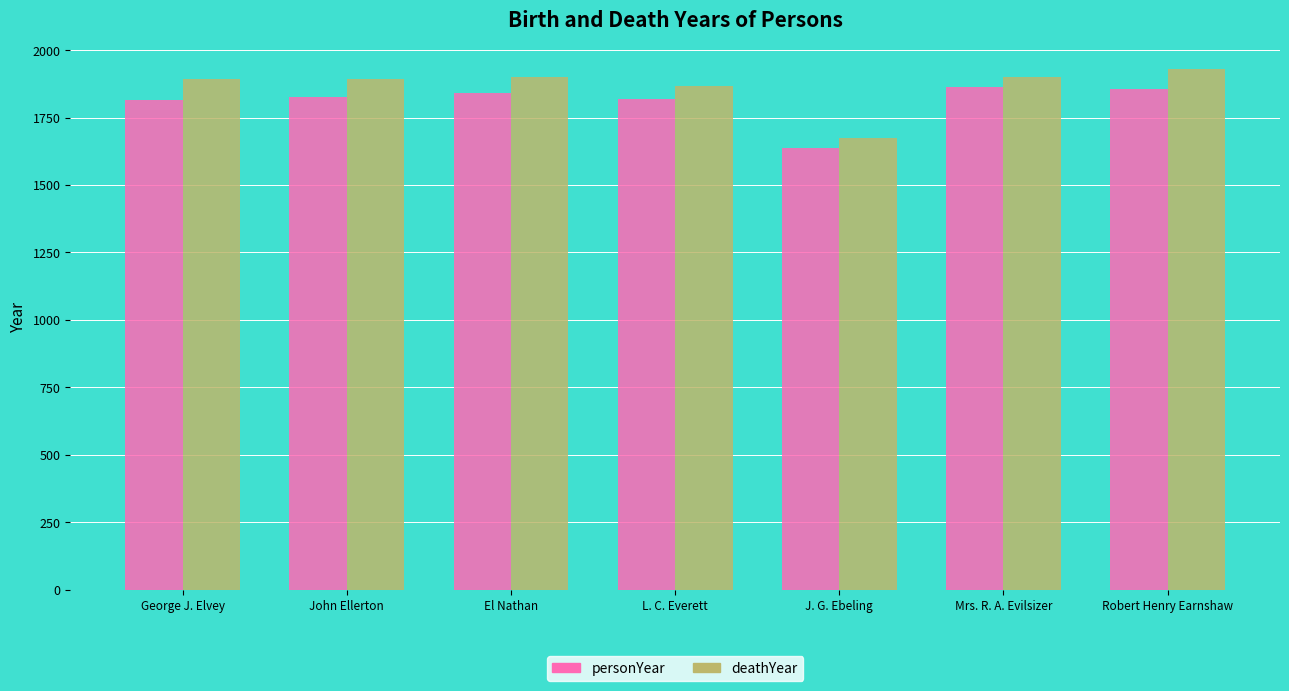

What is the highest value of the personYear series?

1862